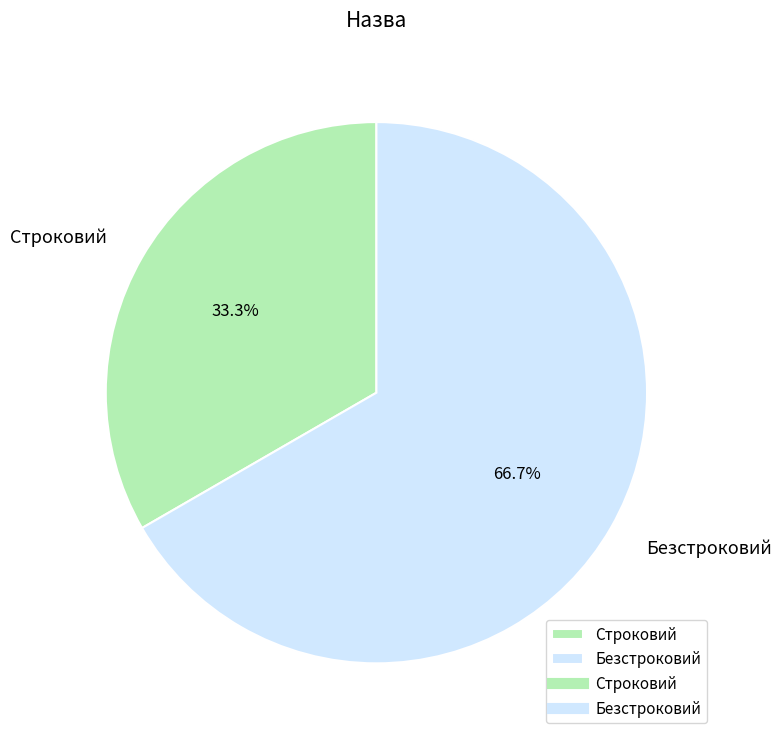

Which category has the biggest portion of the pie?

Безстроковий